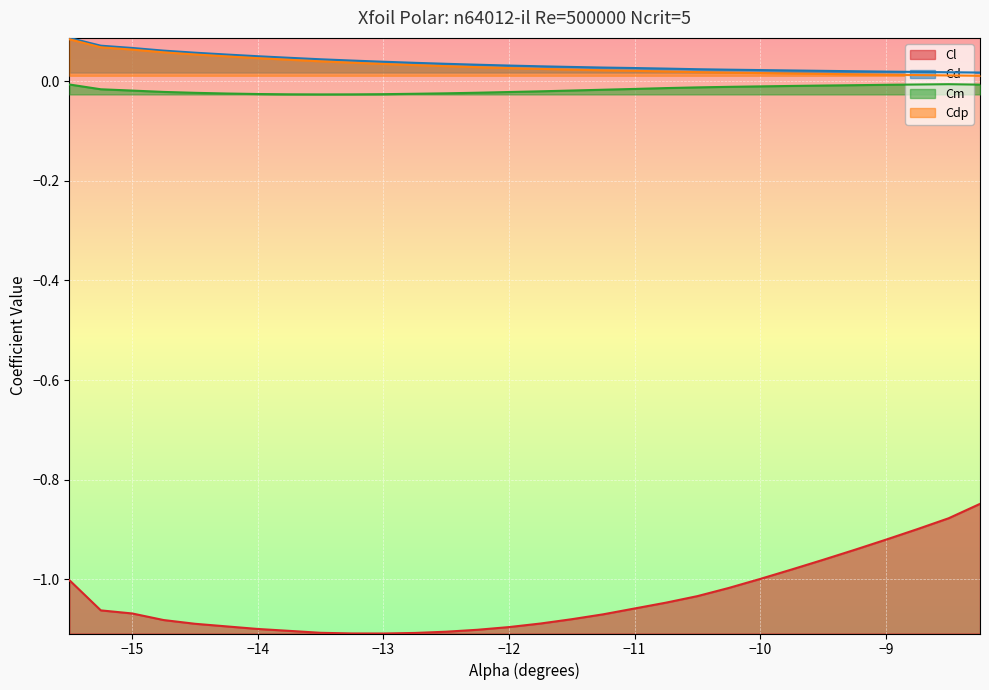

True or false: Cdp has a value of 0.0 at -11.5.

False